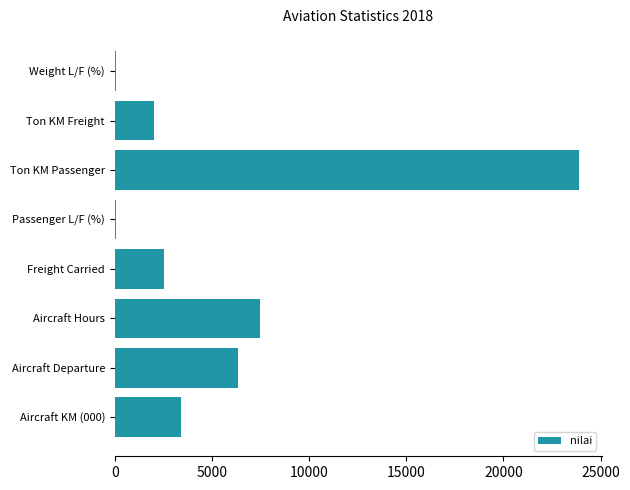

How many distinct data groups are displayed?

1